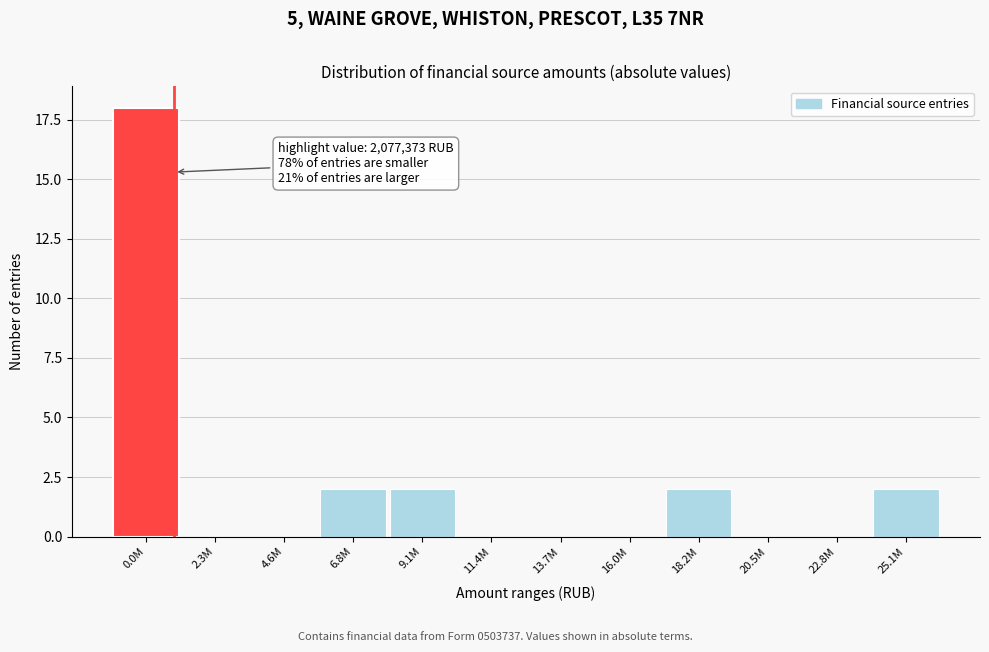

Reading left to right, list all the values displayed in this chart.

0.0M=18	2.3M=0	4.6M=0	6.8M=2	9.1M=2	11.4M=0	13.7M=0	16.0M=0	18.2M=2	20.5M=0	22.8M=0	25.1M=2